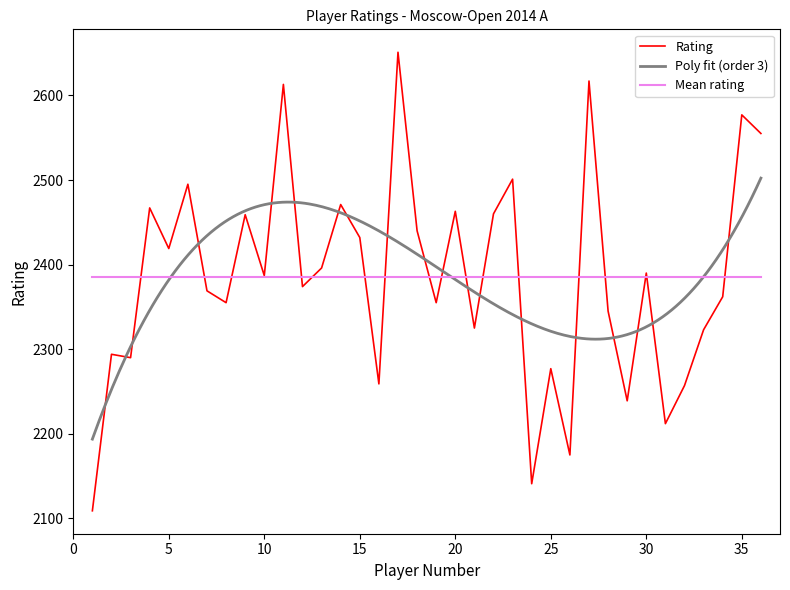

Is it true that the value at 32 is 951?

False